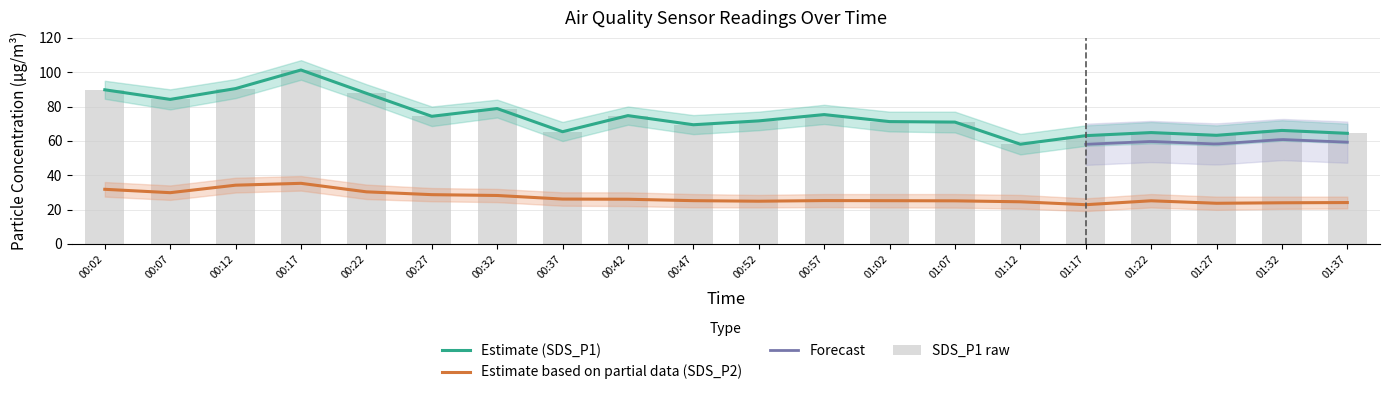

Reading left to right, what are all the values shown in this chart?

SDS_P1: 00:02=89.8	00:07=84.2	00:12=90.5	00:17=101.3	00:22=87.7	00:27=74.3	00:32=78.8	00:37=65.3	00:42=74.7	00:47=69.4	00:52=71.6	00:57=75.3	01:02=71.2	01:07=70.9	01:12=58.0	01:17=63.0	01:22=64.8	01:27=63.2	01:32=66.1	01:37=64.4
SDS_P2: 00:02=31.8	00:07=29.8	00:12=34.2	00:17=35.2	00:22=30.3	00:27=28.6	00:32=28.2	00:37=26.1	00:42=26.0	00:47=25.1	00:52=24.8	00:57=25.2	01:02=25.1	01:07=25.1	01:12=24.5	01:17=22.8	01:22=25.1	01:27=23.6	01:32=23.9	01:37=24.1
SDS_P1_upper: 00:02=89.8	00:07=84.2	00:12=90.5	00:17=101.3	00:22=87.7	00:27=74.3	00:32=78.8	00:37=65.3	00:42=74.7	00:47=69.4	00:52=71.6	00:57=75.3	01:02=71.2	01:07=70.9	01:12=58.0	01:17=63.0	01:22=64.8	01:27=63.2	01:32=66.1	01:37=64.4